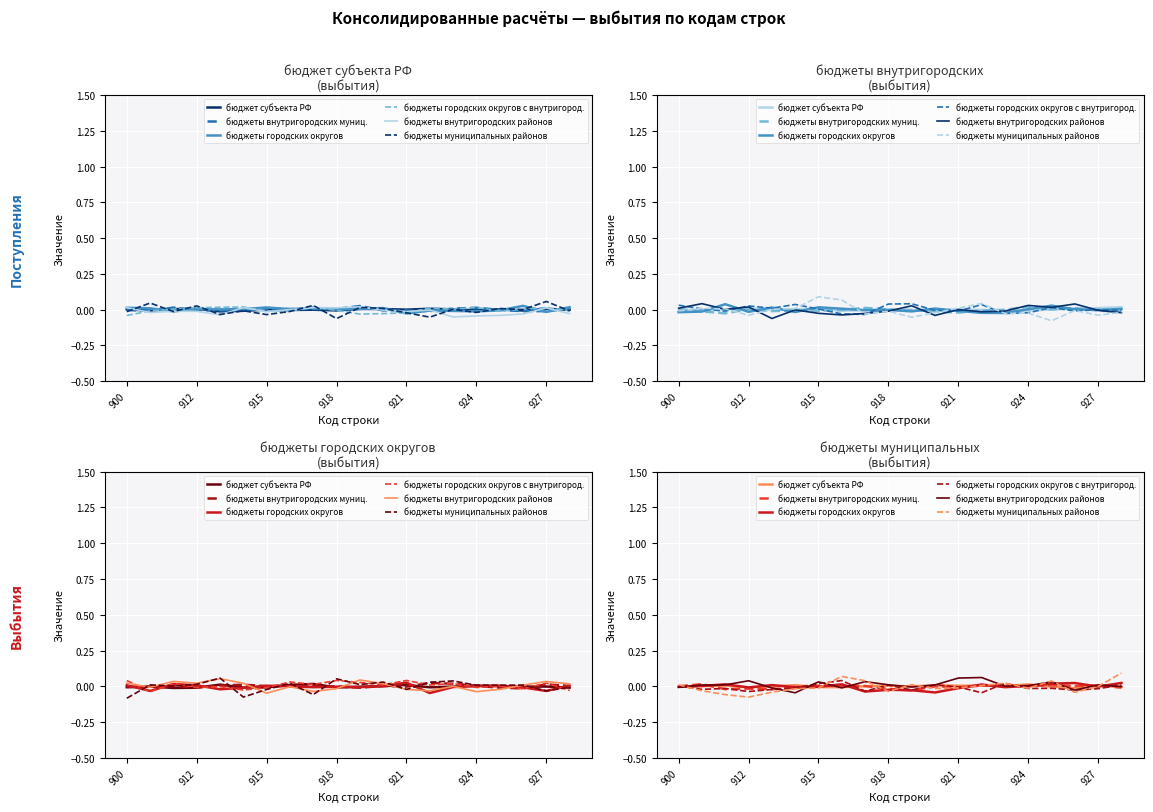

How many values in the бюджеты городских округов series are below 0?

11